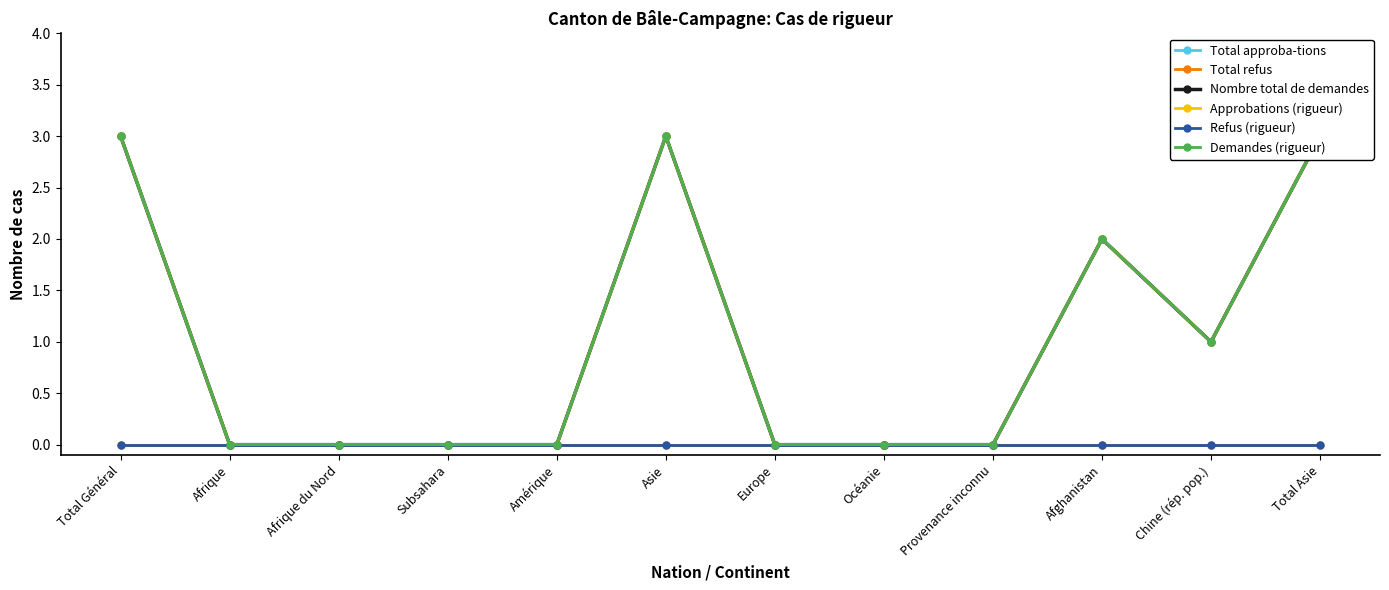

At which label is Demandes (rigueur) closest to 1?

Chine (rép. pop.)